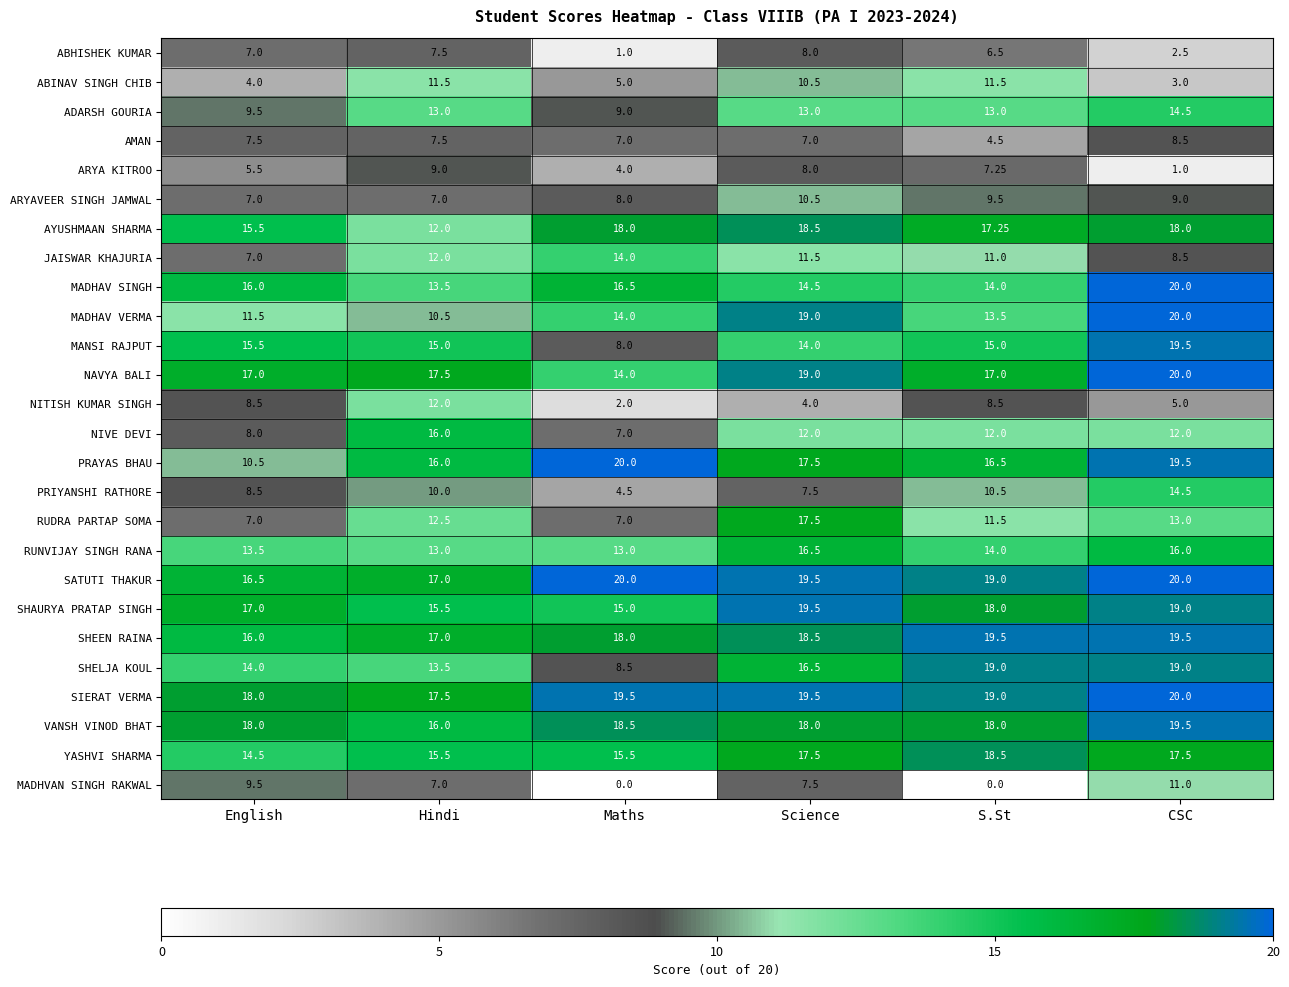

Where is JAISWAR KHAJURIA nearest to the value 10?

S.St